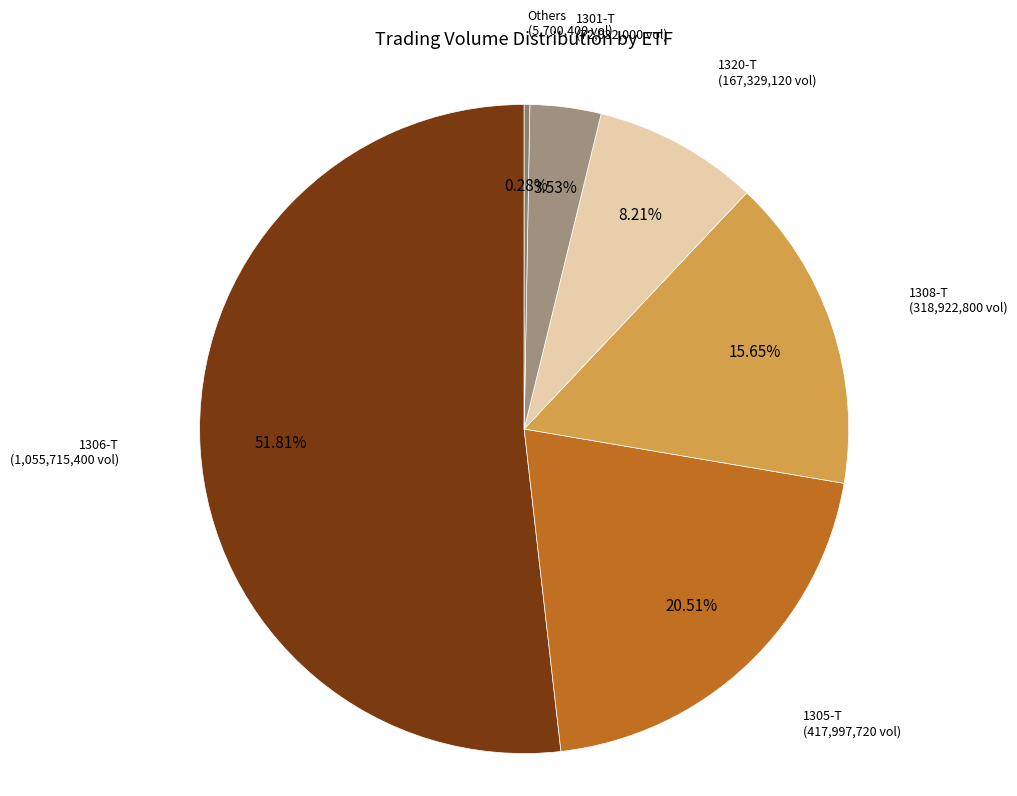

Count the number of slices in the pie.

6